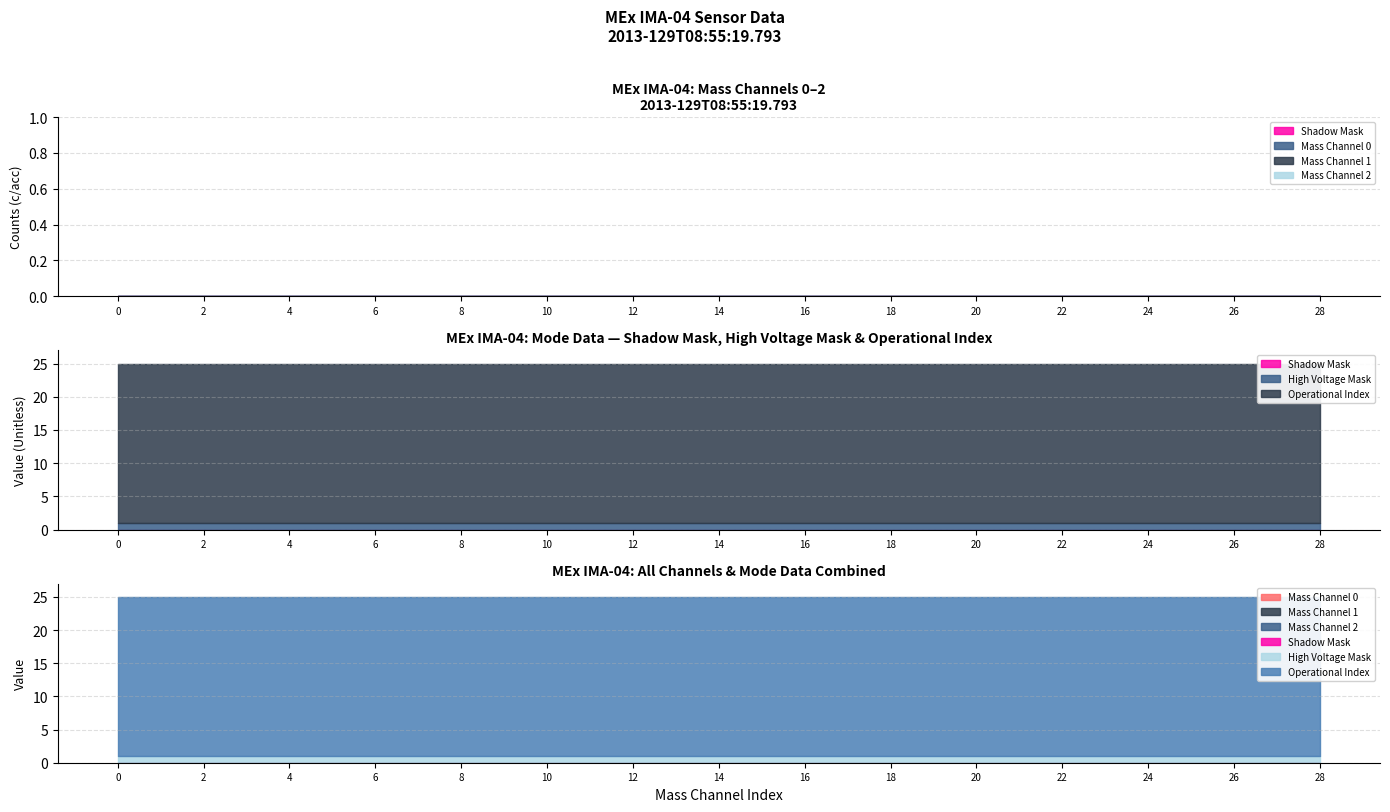

True or false: Mass Channel 2 has more than 0 interior local peaks.

False